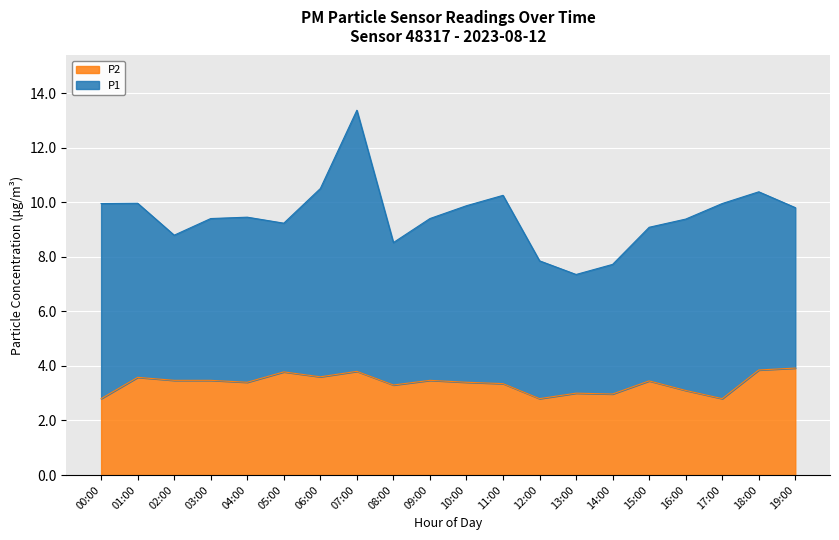

What is the ratio of the value at 10:00 to the value at 19:00?

0.9